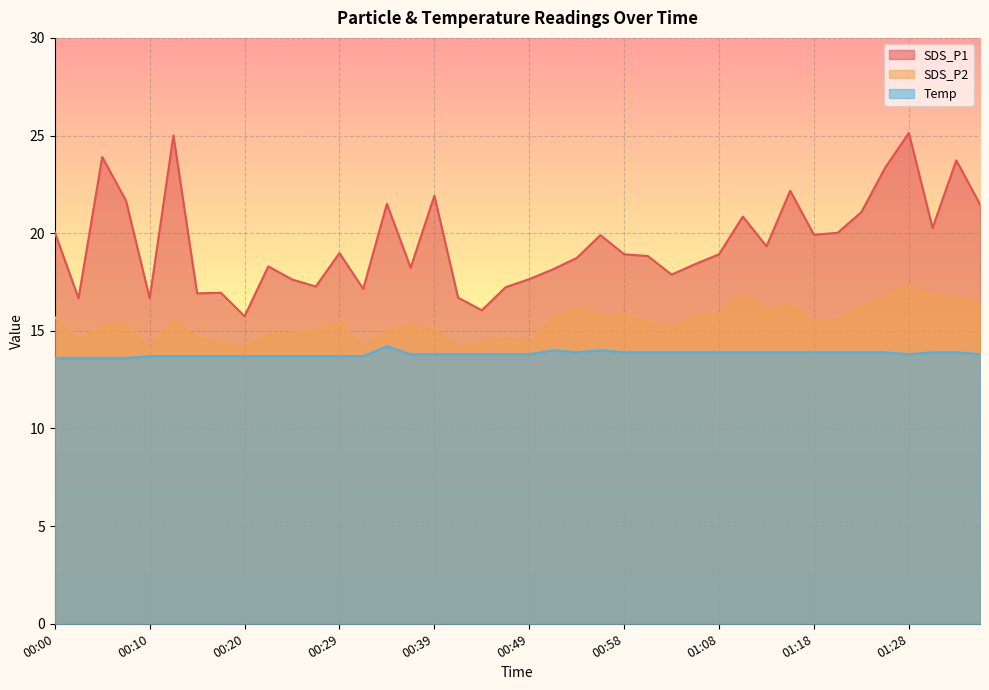

The value of SDS_P1 at 00:58 is 31.7. True or false?

False